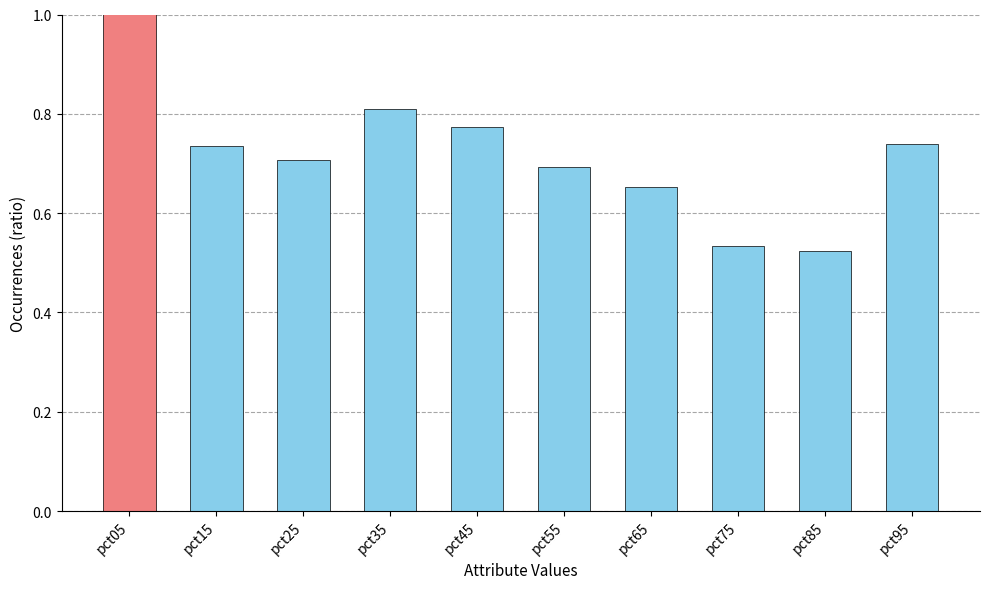

List the labels in order of value, largest first.

pct05, pct35, pct45, pct95, pct15, pct25, pct55, pct65, pct75, pct85